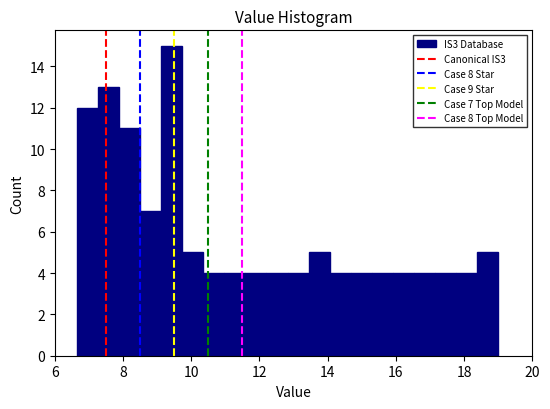

Read against the x-axis, roughly where is the centre of the tallest bar?

9.4